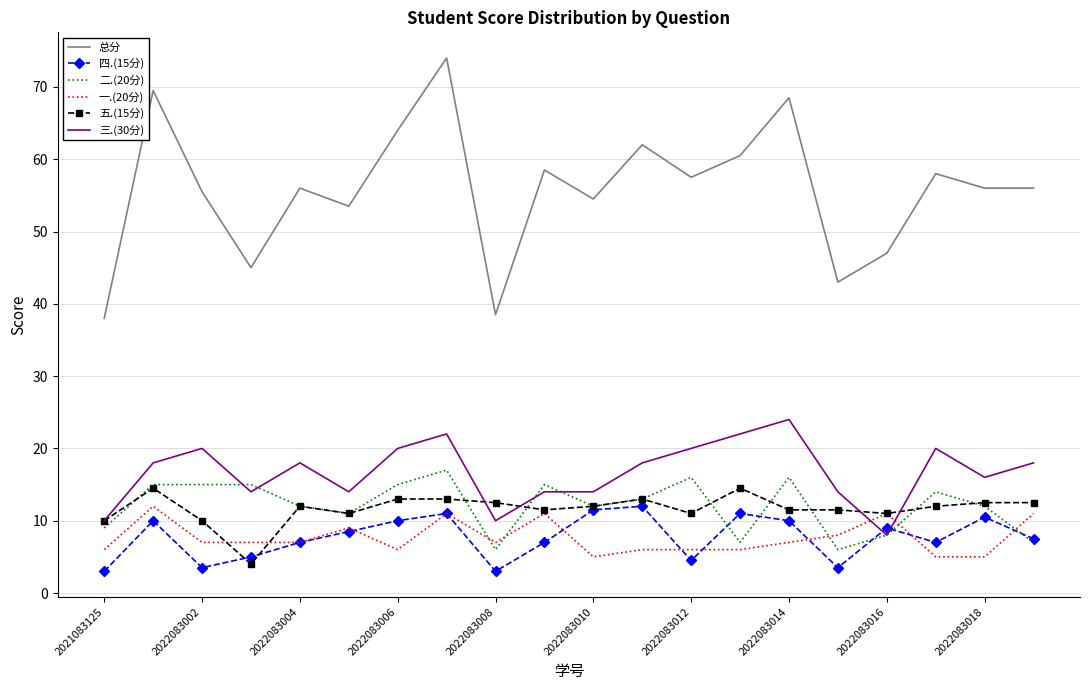

What is the minimum value for 五.(15分)?

4.0